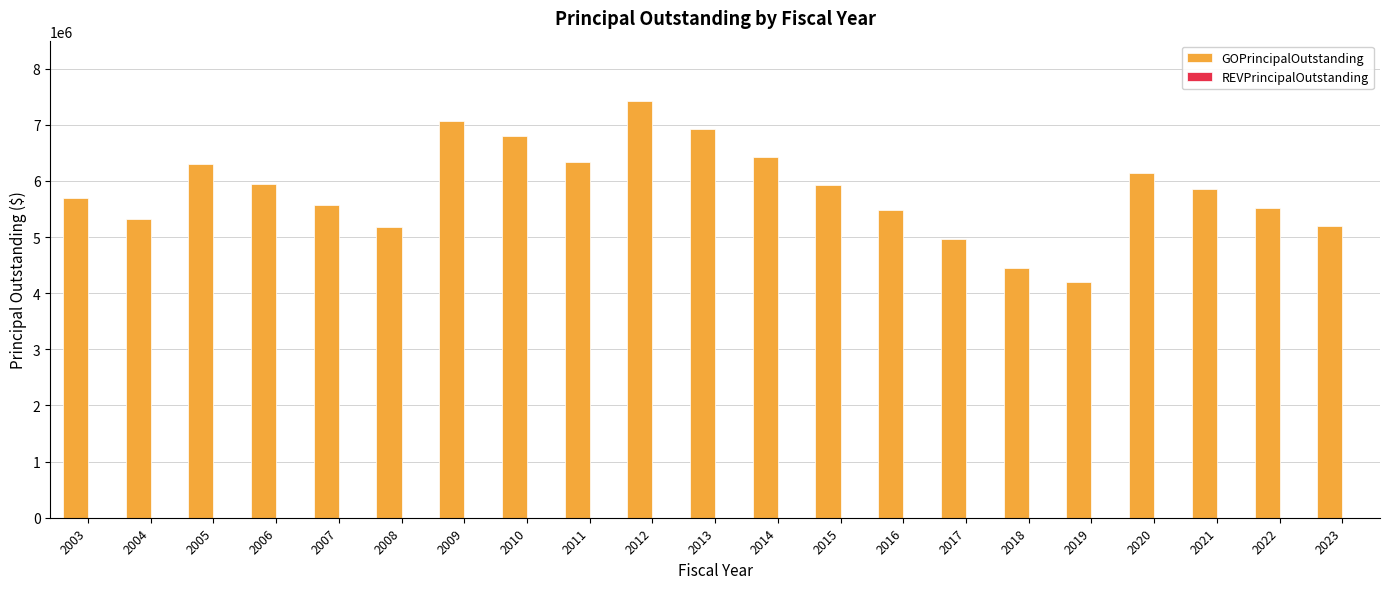

What is the greatest value displayed?

7430000